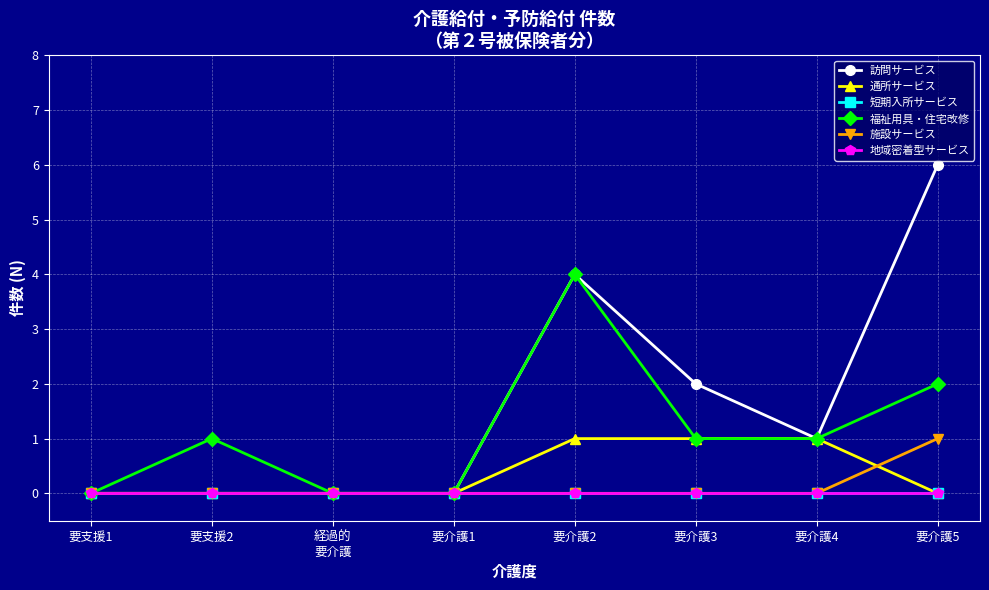

Which series has the largest total across all categories?

訪問サービス